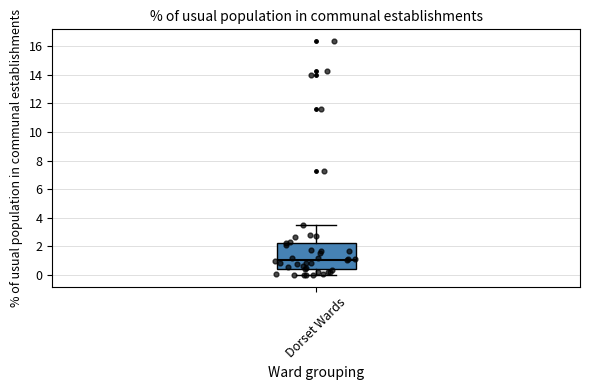

Transcribe this box plot: give where the median line is, the range the box spans, and where the two whiskers end, as read against the y-axis. The values are not printed on the chart, so give them approximately, as read against the axis.

median 1.0, box 0.4 to 2.2, whiskers 0.0 to 3.6